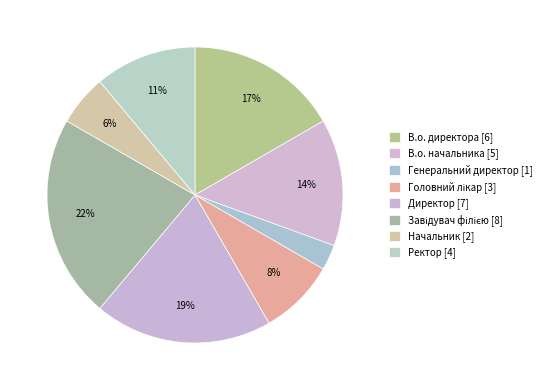

To the nearest percent, what is the difference between the В.о. директора and Генеральний директор slice percentages?

14%